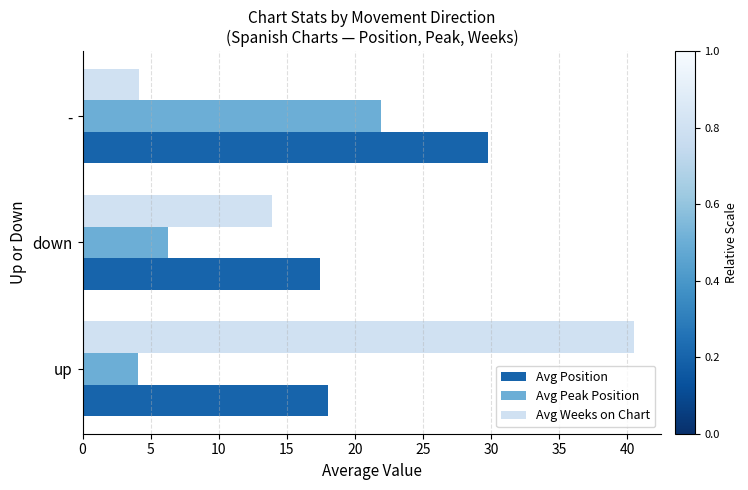

Rank the series by their average value, from lowest to highest.

Avg Peak Position, Avg Weeks on Chart, Avg Position